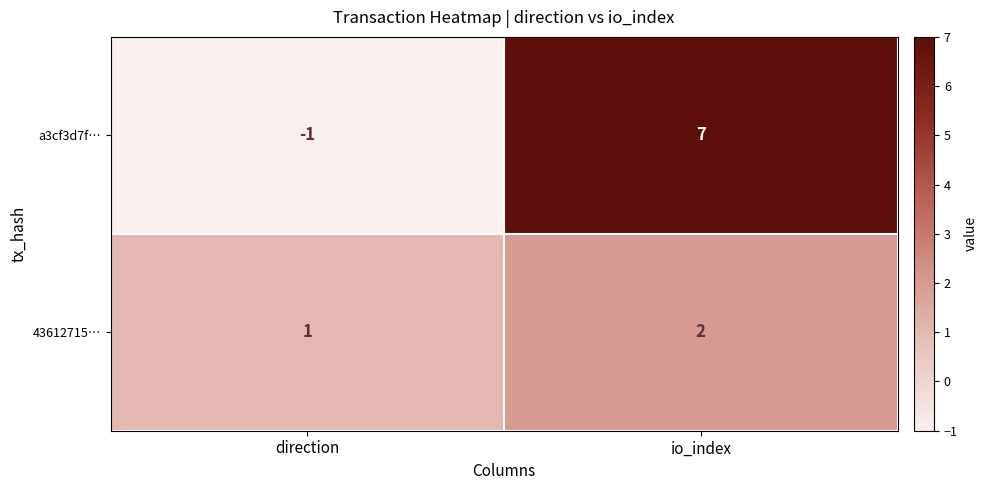

What is the sum of the a3cf3d7f… values at direction and io_index?

6